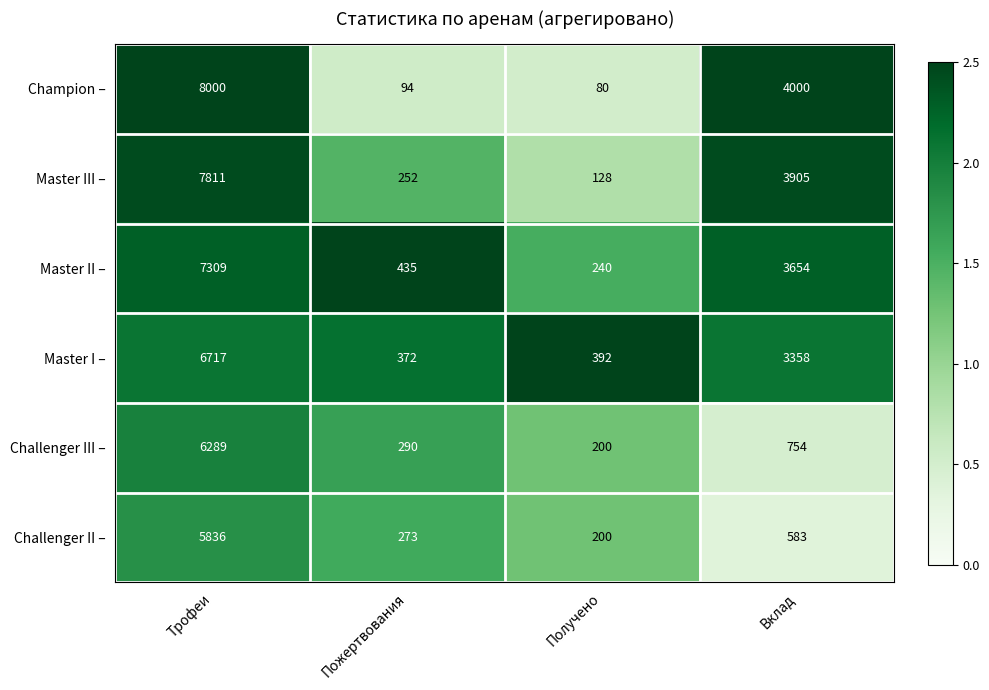

The value of Master III – at Пожертвования is 370. True or false?

False